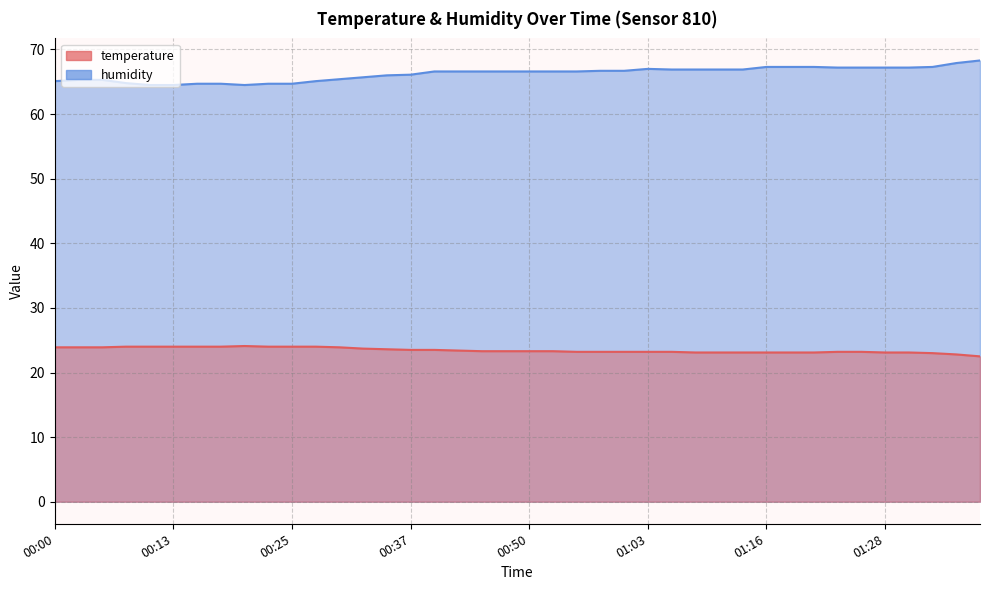

What is the value of the humidity point at the 6th from the left?

64.5